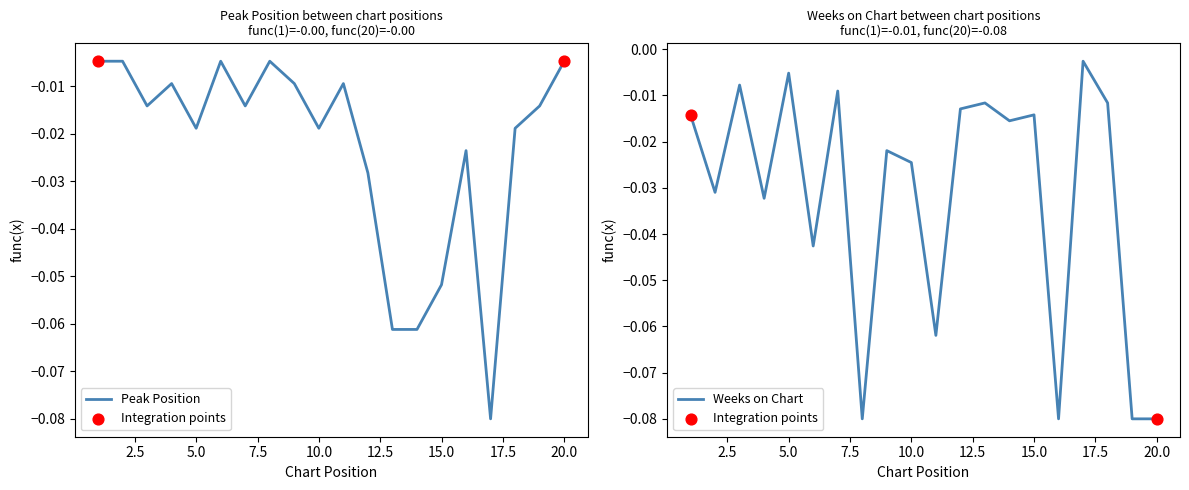

Which series has the largest Y range (max minus min)?

Weeks on Chart